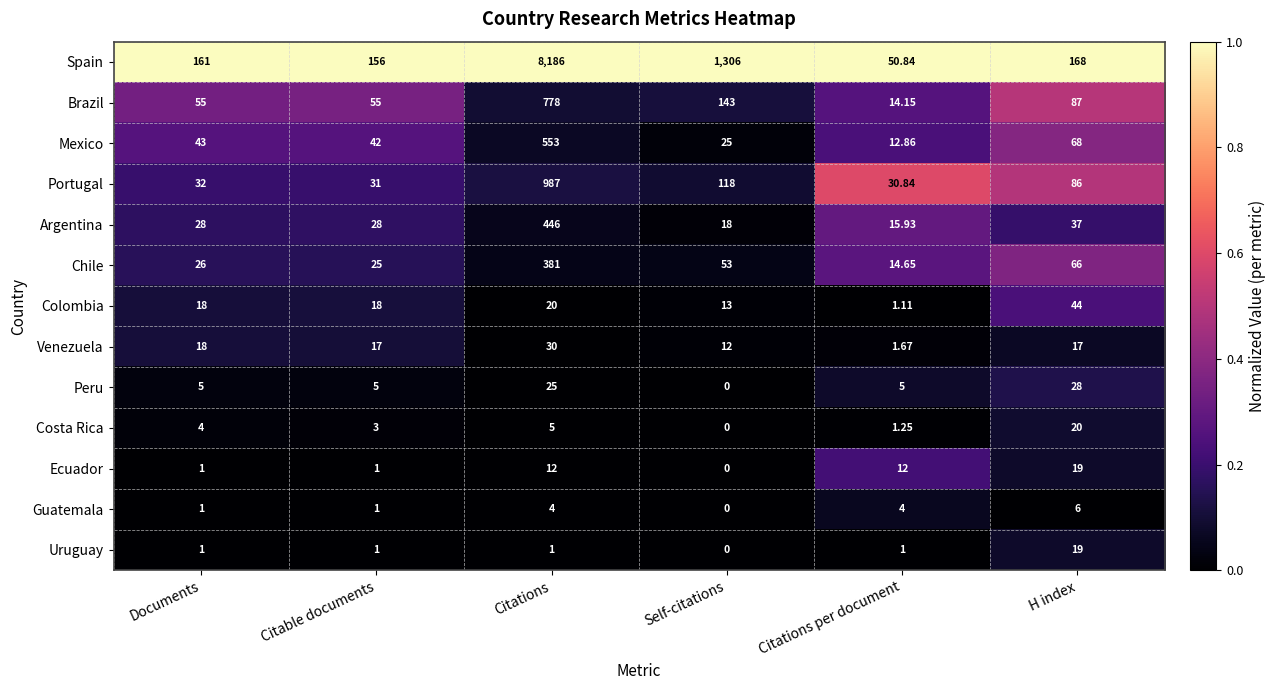

At how many categories does at least one series exceed 0?

6